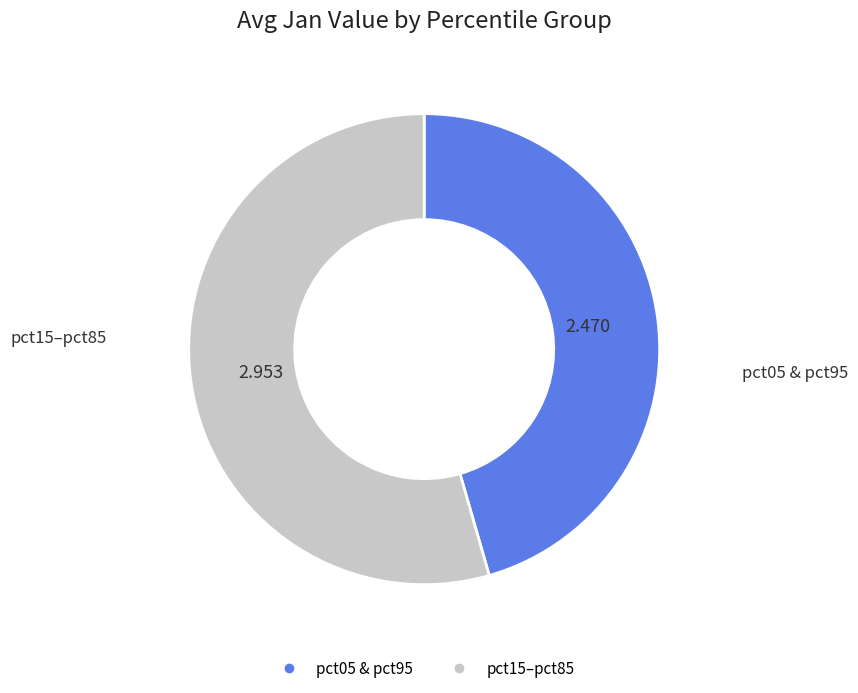

Is there a majority slice in this chart?

Yes